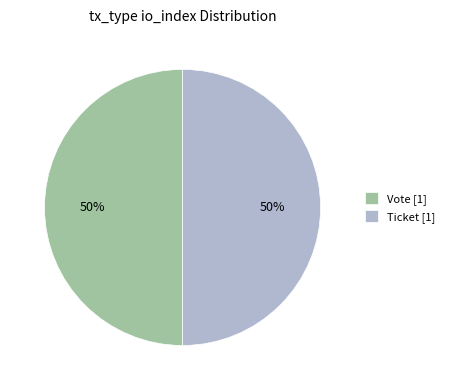

Is it true that Ticket [1] is 50% of the pie?

True